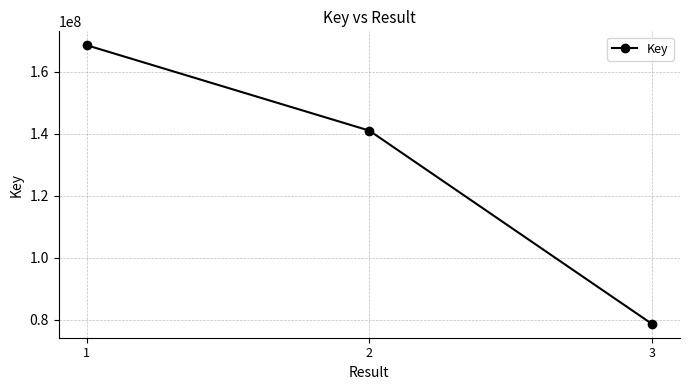

Which category has the lowest value across all series?

3